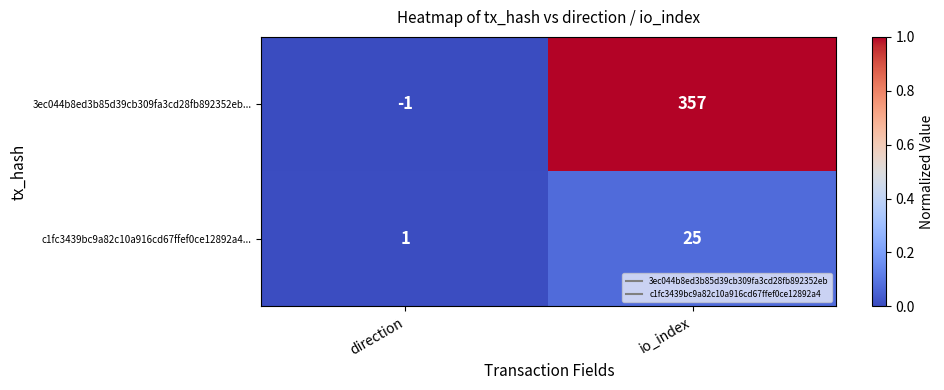

Reading left to right, what are all the values shown in this chart?

3ec044b8ed3b85d39cb309fa3cd28fb892352eb...: -1	357
c1fc3439bc9a82c10a916cd67ffef0ce12892a4...: 1	25